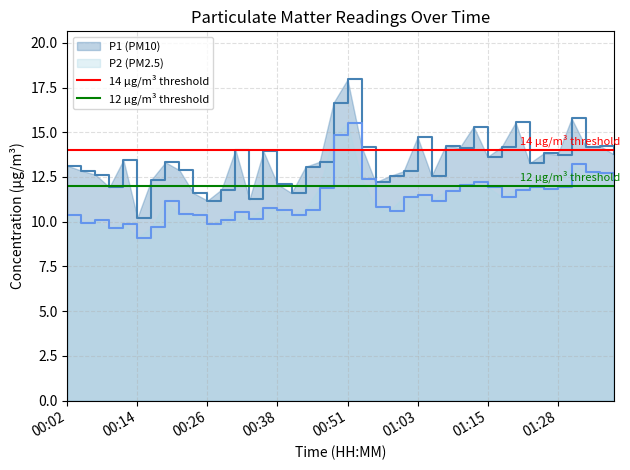

What is the minimum value for P2 (PM2.5)?

9.1